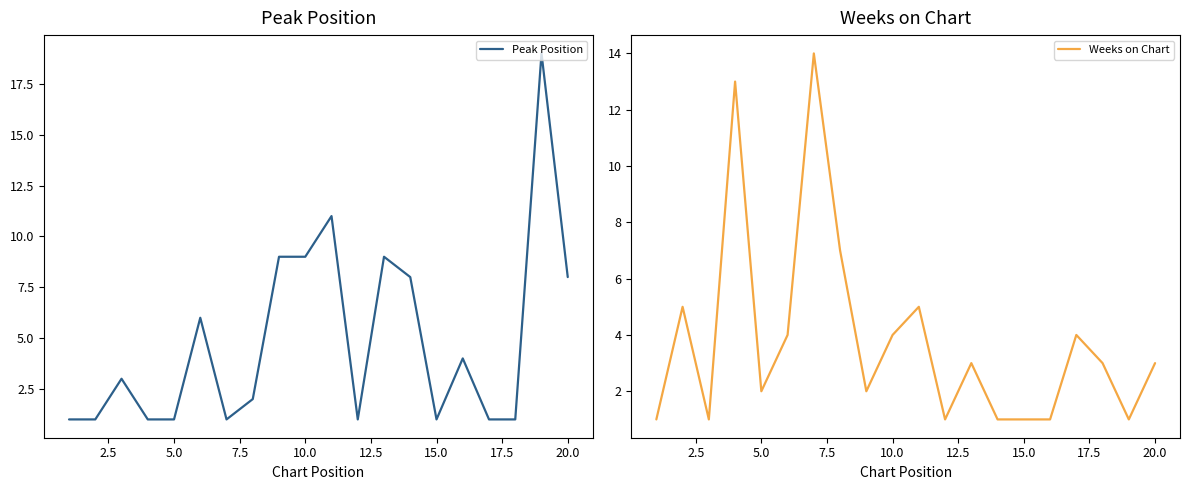

True or false: Peak Position has a value of 9 at 10.0.

True